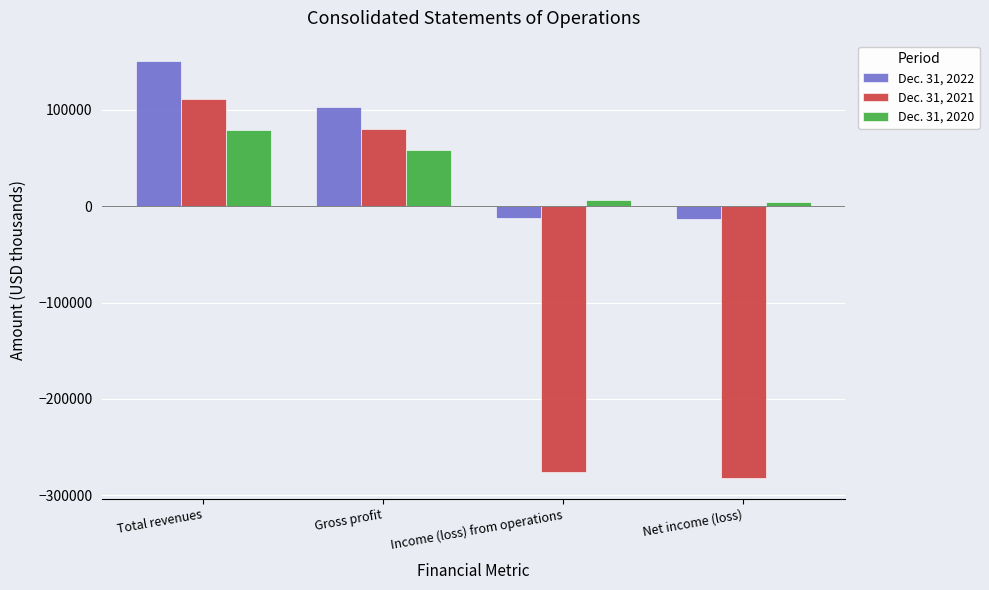

Is it true that Dec. 31, 2020 equals 6074 at Income (loss) from operations?

True